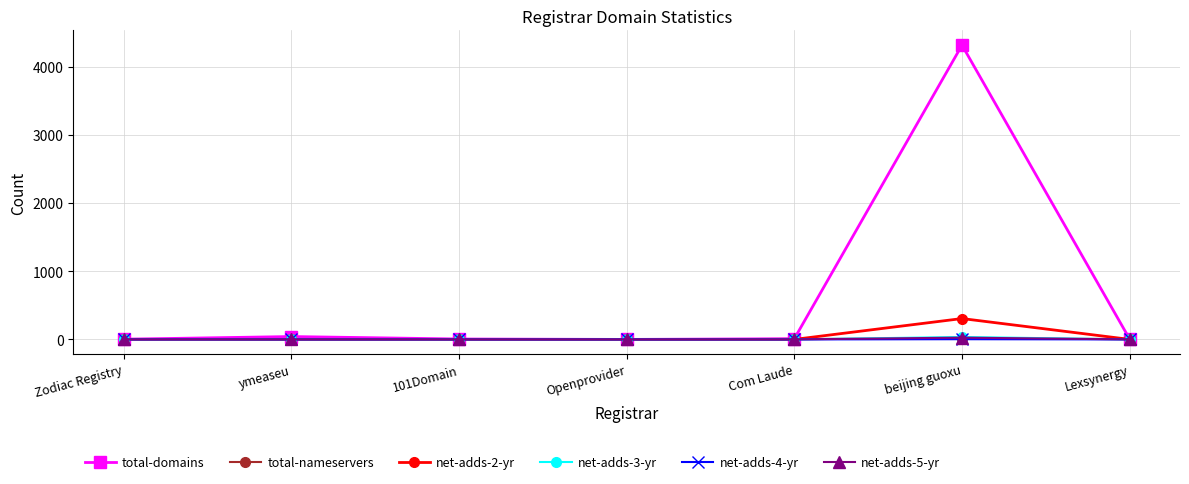

What is the maximum value shown in the chart?

4316